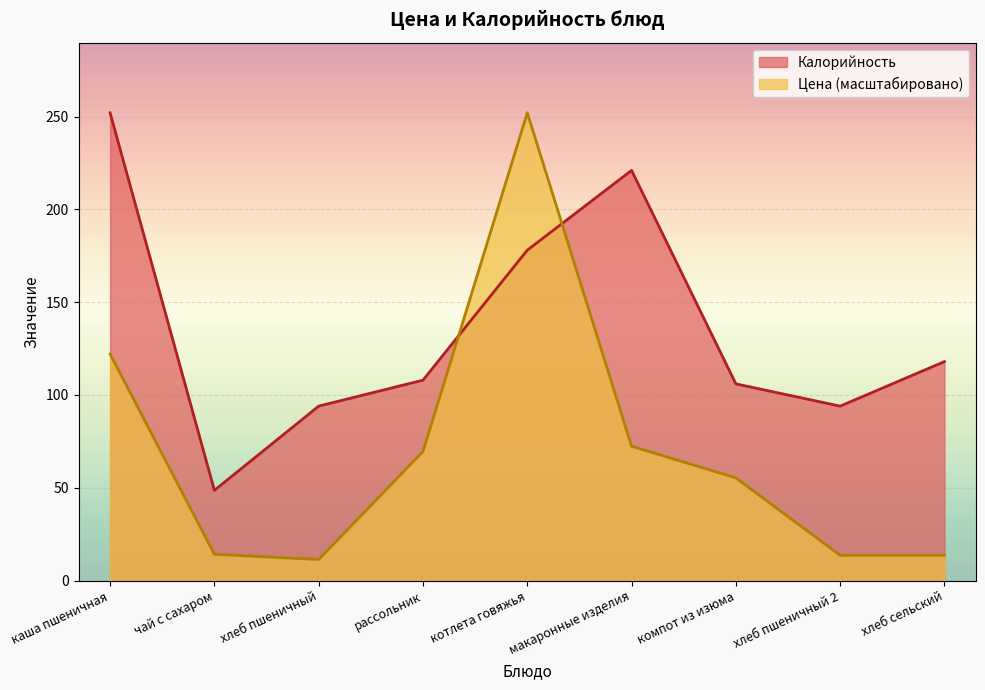

Reading right to left, list all the values displayed in this chart.

Цена: хлеб сельский=13.6	хлеб пшеничный 2=13.6	компот из изюма=55.4	макаронные изделия=72.4	котлета говяжья=252.0	рассольник=69.6	хлеб пшеничный=11.4	чай с сахаром=14.2	каша пшеничная=122.1
Калорийность: хлеб сельский=118.0	хлеб пшеничный 2=94.0	компот из изюма=106.0	макаронные изделия=221.0	котлета говяжья=178.0	рассольник=108.0	хлеб пшеничный=94.0	чай с сахаром=48.6	каша пшеничная=252.0